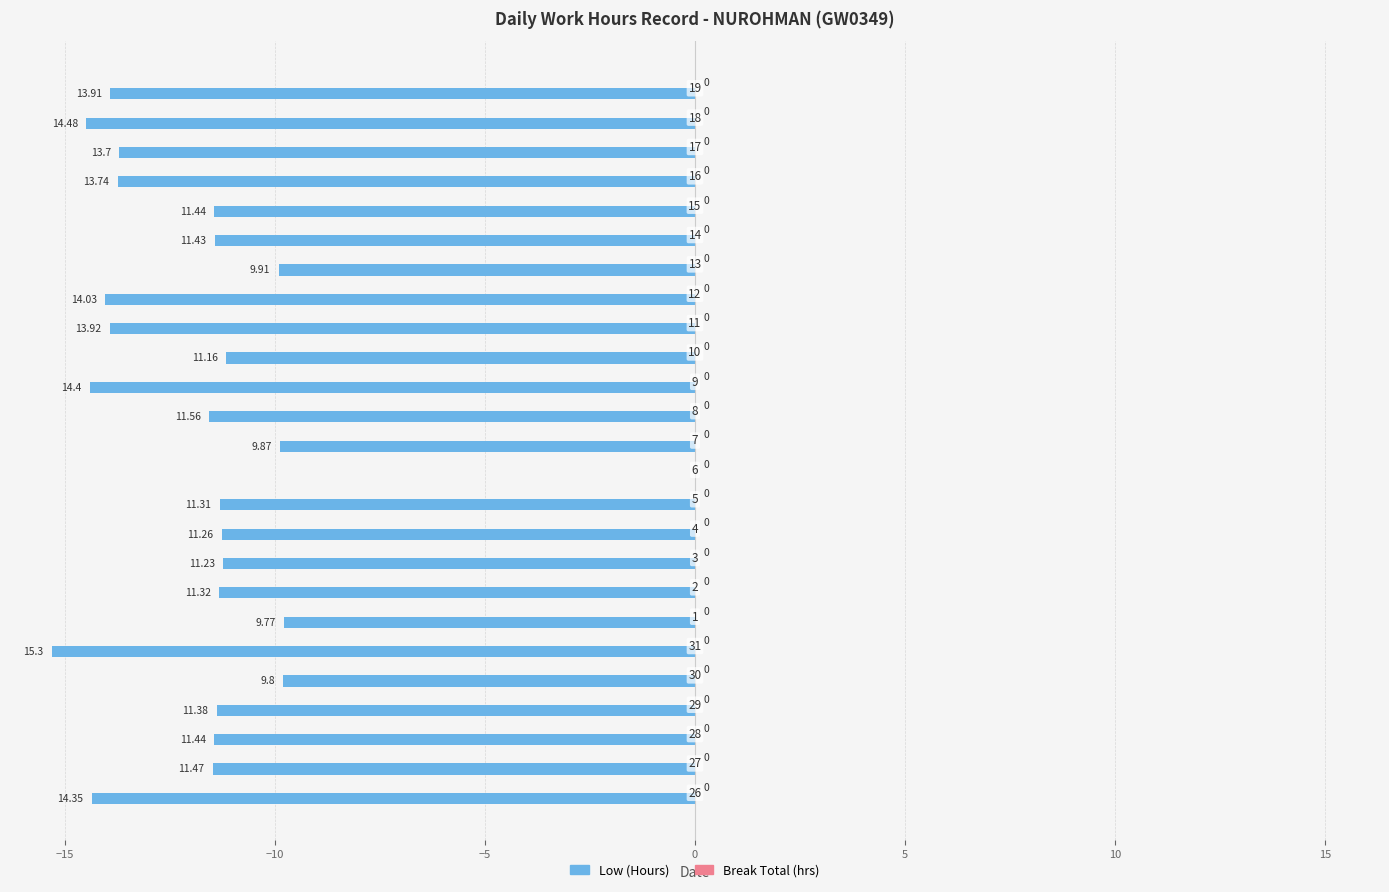

Are the bars horizontal?

Yes